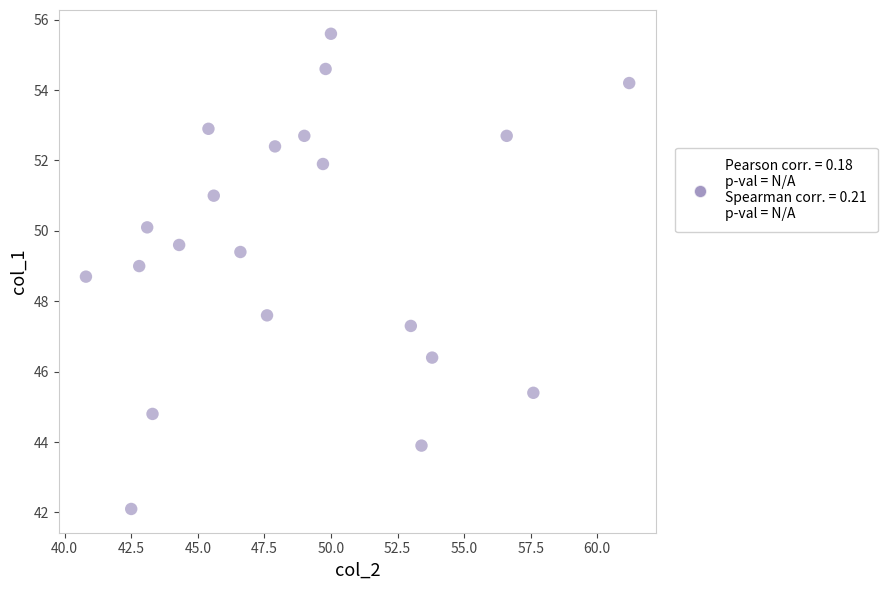

What Y value in the scatter plot is closest to 48?

47.6